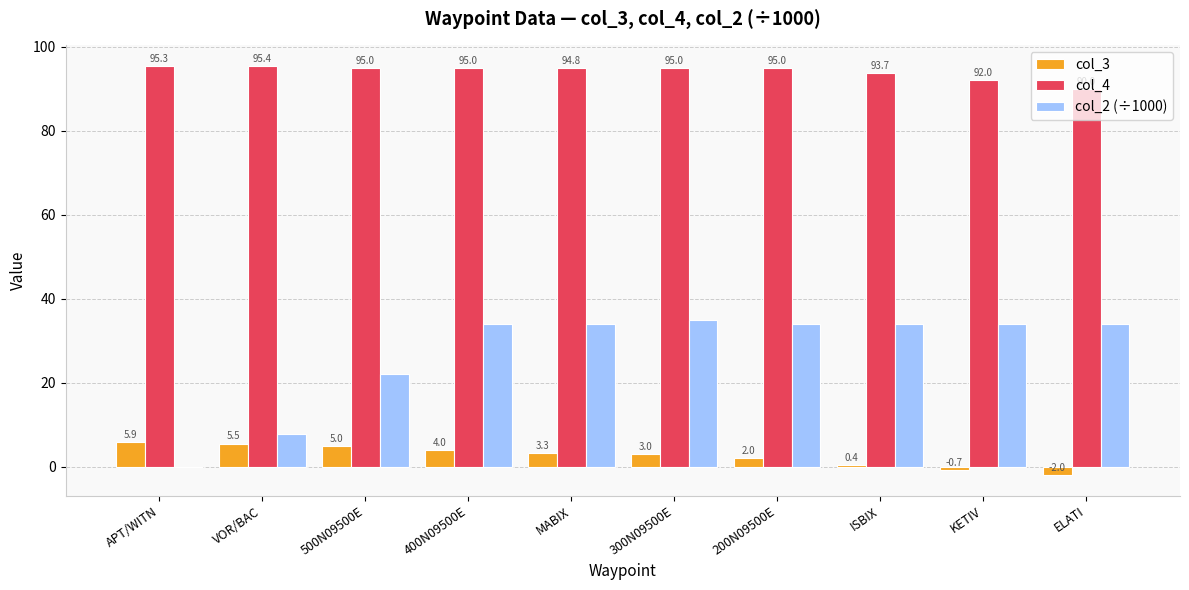

Which series changed the most between 500N09500E and KETIV?

col_2 (÷1000)